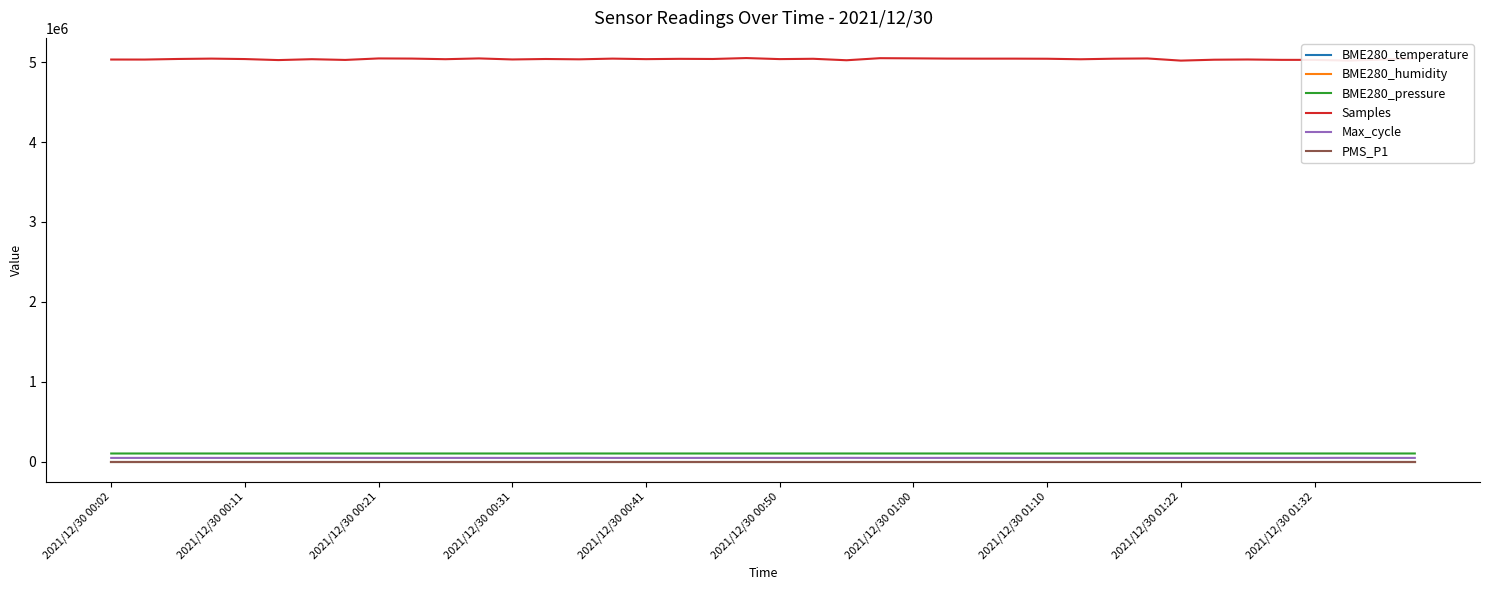

Which series has the largest total across all categories?

Samples